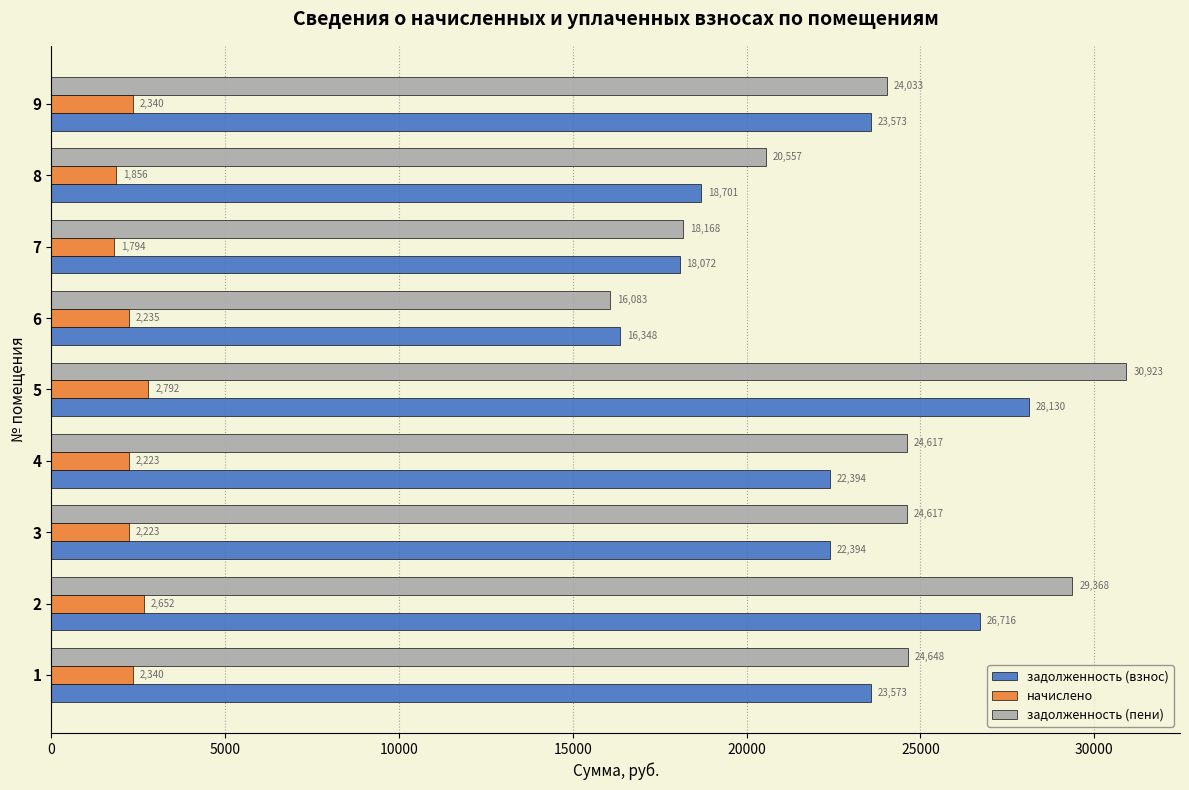

What is the maximum value for задолженность (пени)?

30922.6